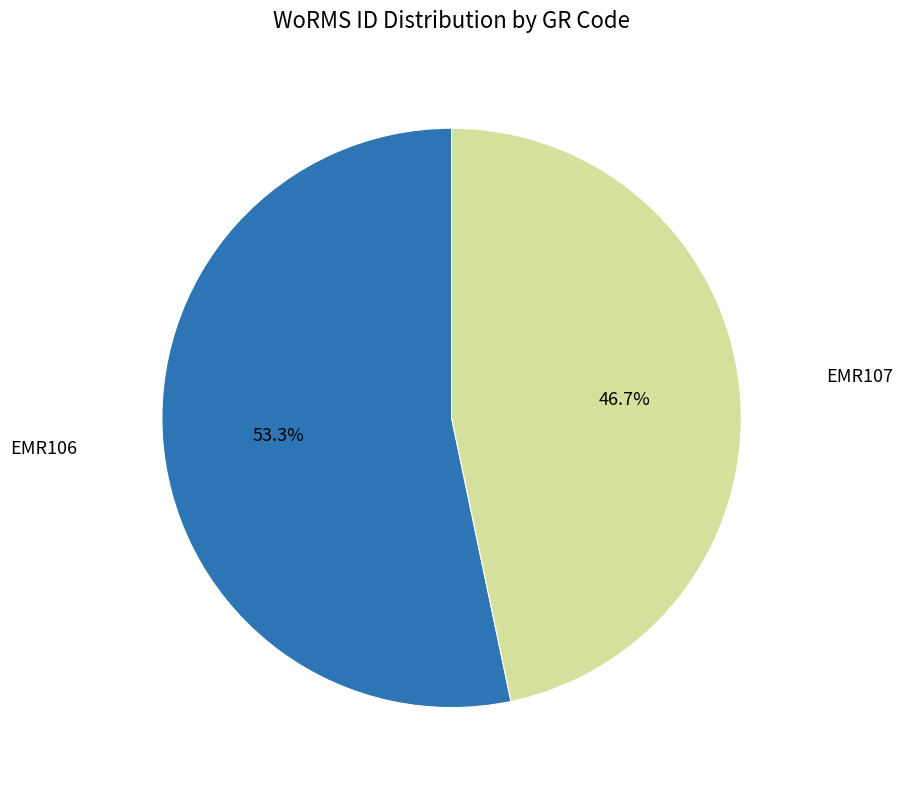

Which slice is the smallest?

EMR107